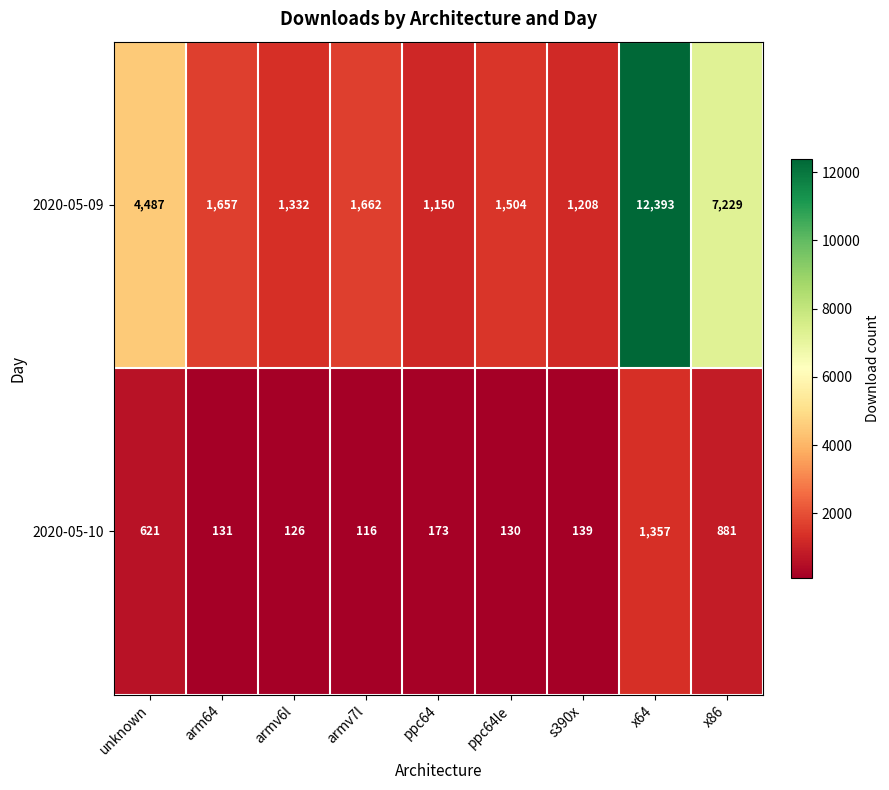

What is the spread (max minus min) of values at ppc64le?

1374